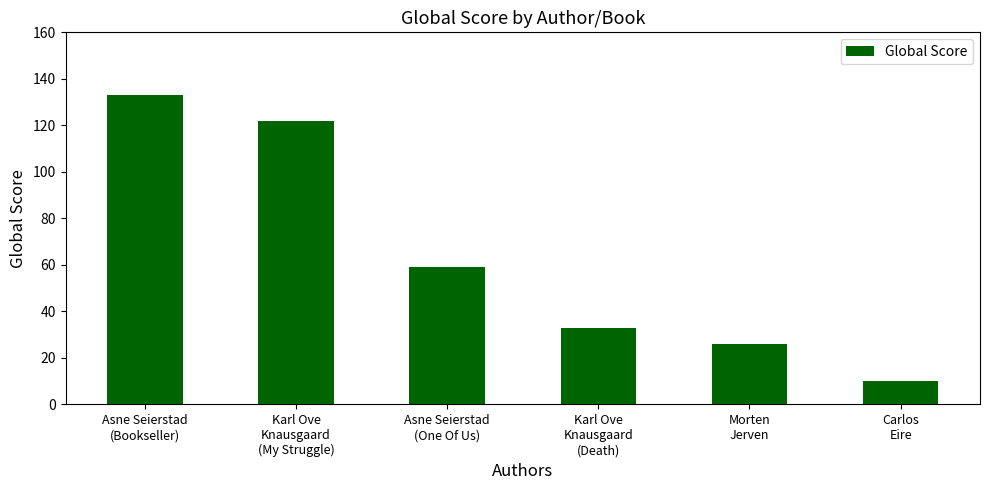

Which has a higher value, Asne Seierstad
(One Of Us) or Karl Ove
Knausgaard
(My Struggle)?

Karl Ove
Knausgaard
(My Struggle)